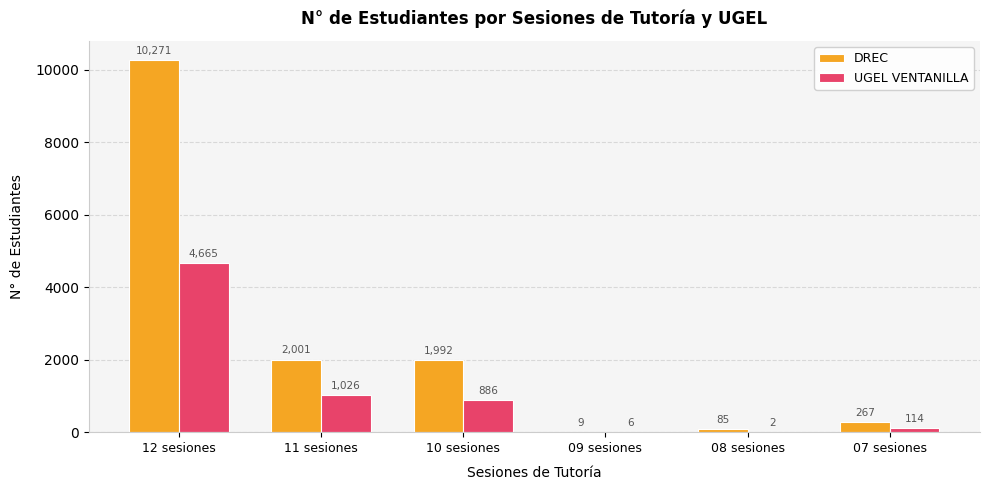

The UGEL VENTANILLA series shows 1026 at 11 sesiones. True or false?

True